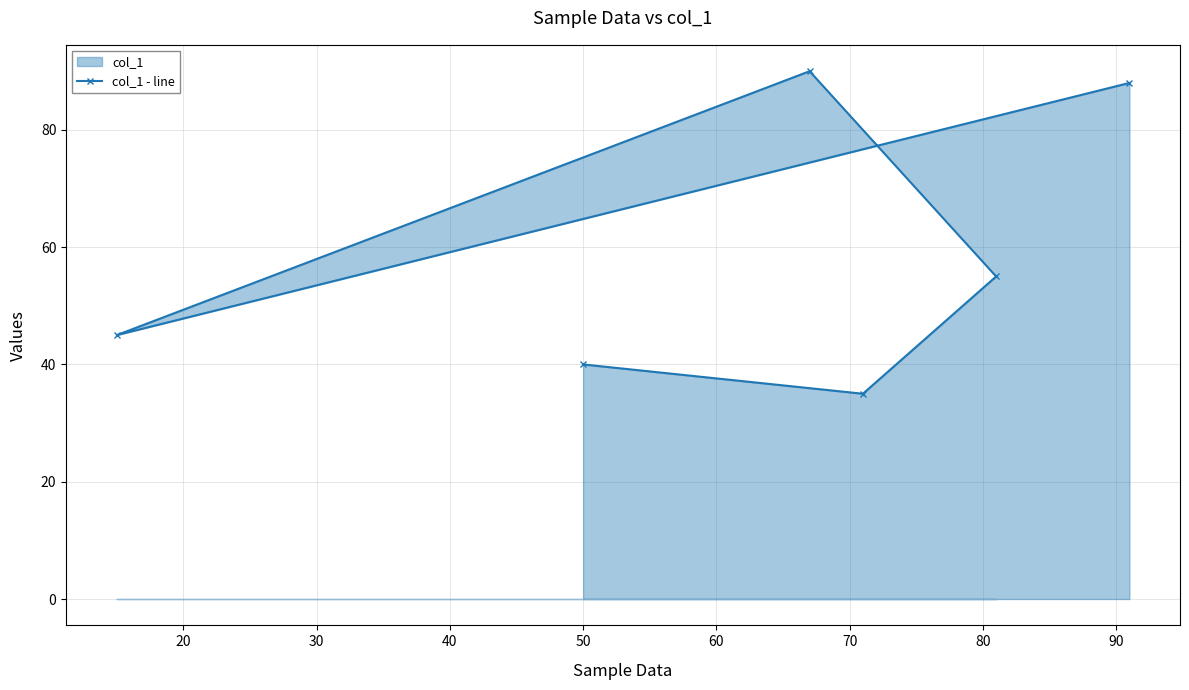

What is the sum of all values?

353